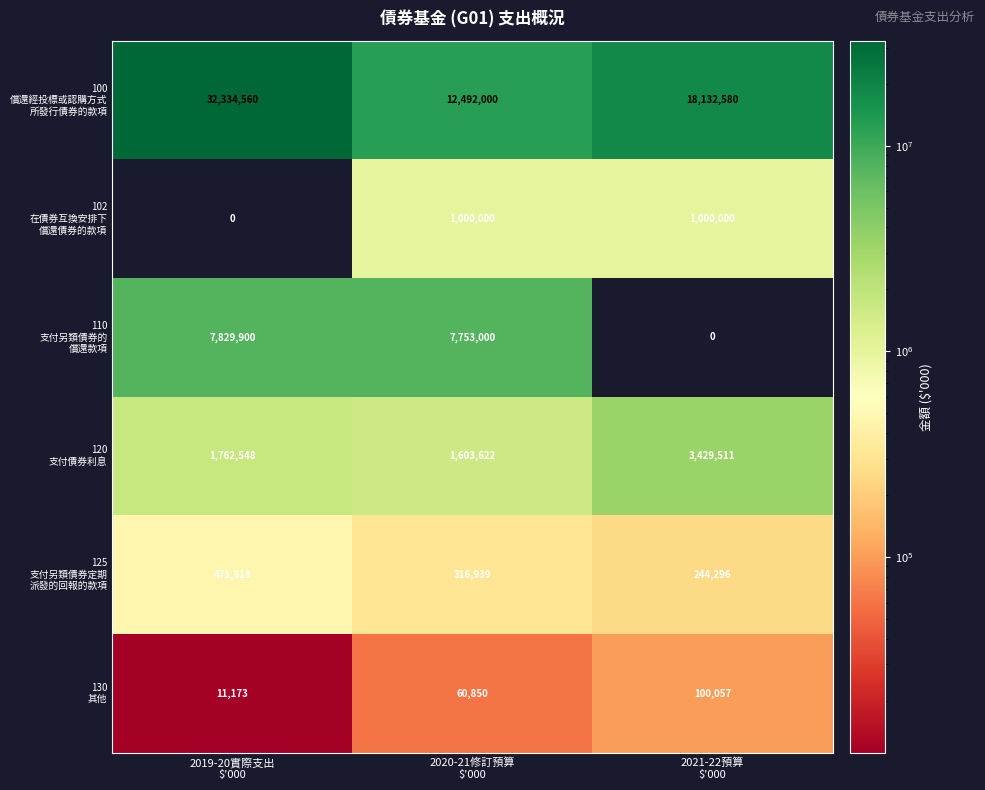

Count the number of data series in this chart.

6